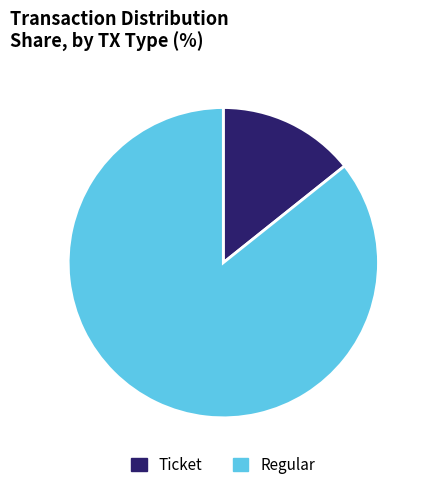

Does any single category account for the majority?

Yes